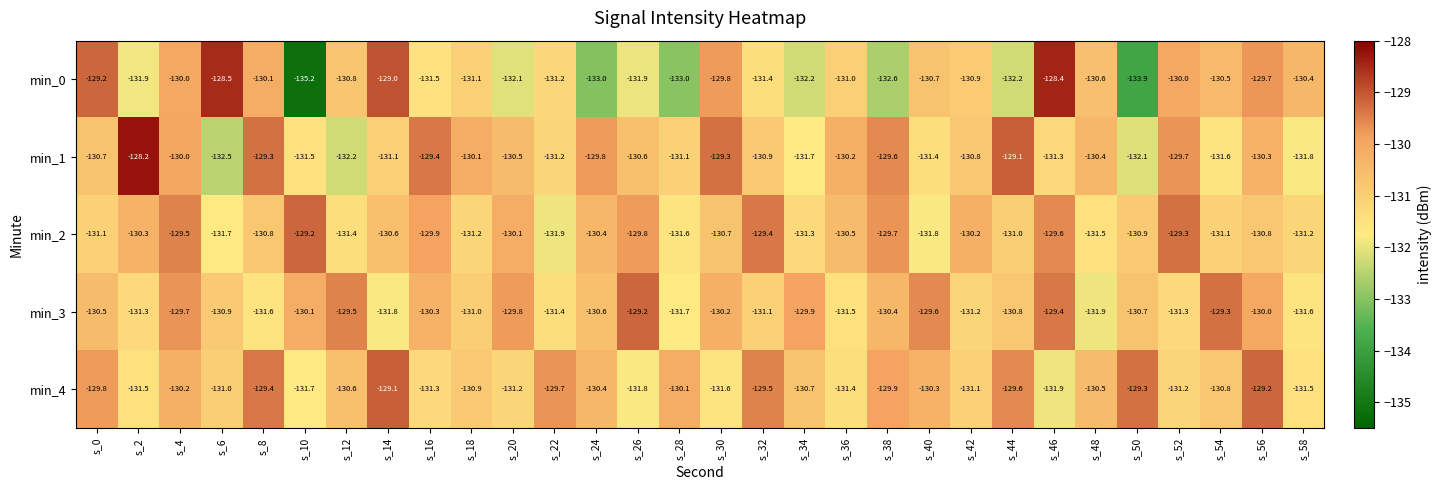

Is the value of min_2 at s_20 greater than the value of min_0 at s_48?

Yes